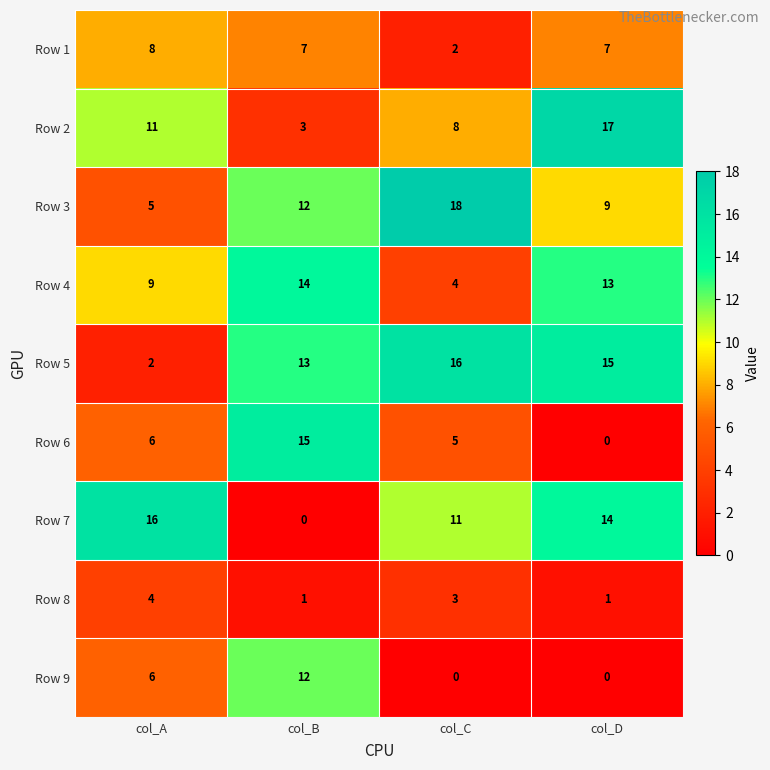

How many series are shown in this chart?

9